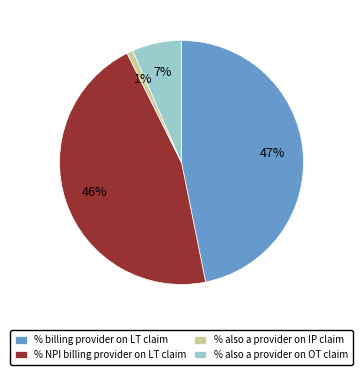

Between % also a provider on OT claim and % also a provider on IP claim, which is larger?

% also a provider on OT claim